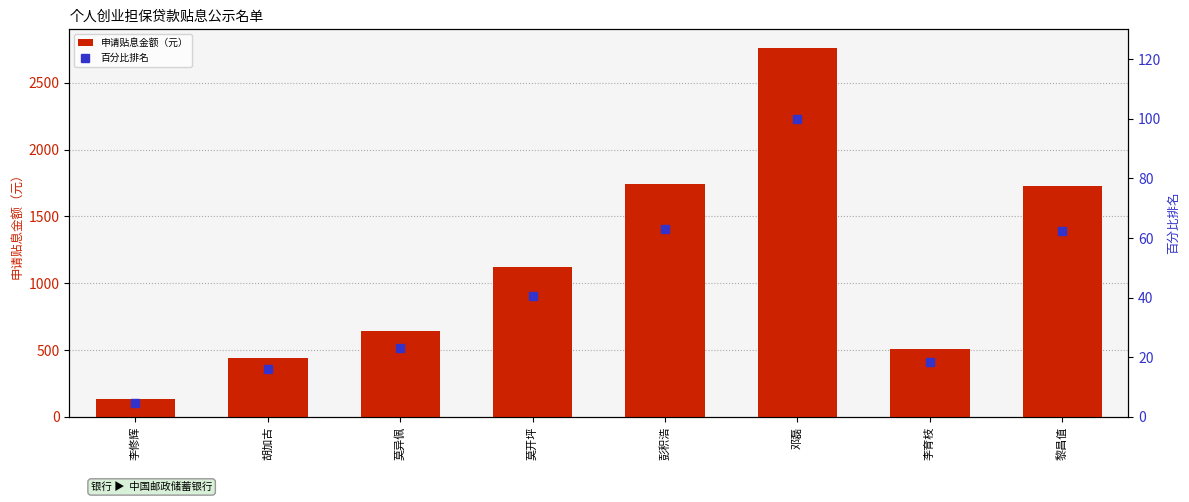

Which series has the largest range (max minus min)?

申请贴息金额（元）